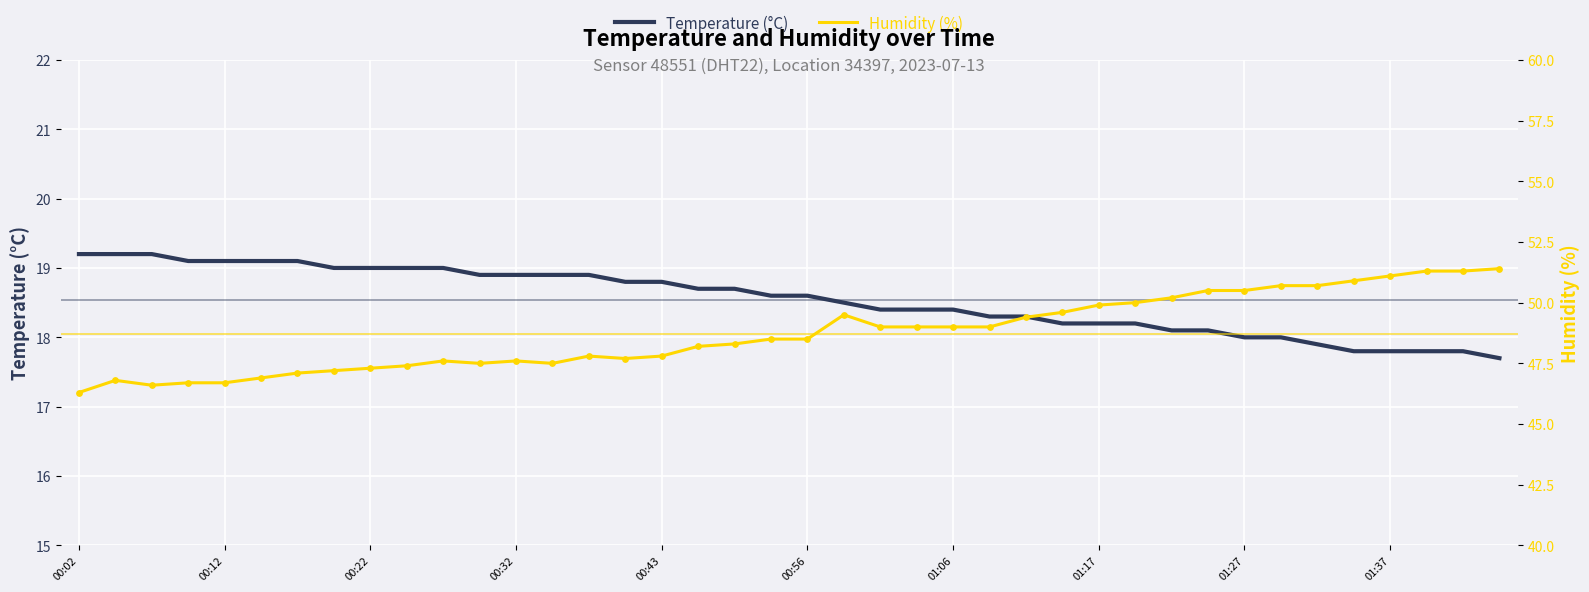

At how many categories does at least one series exceed 48?

23